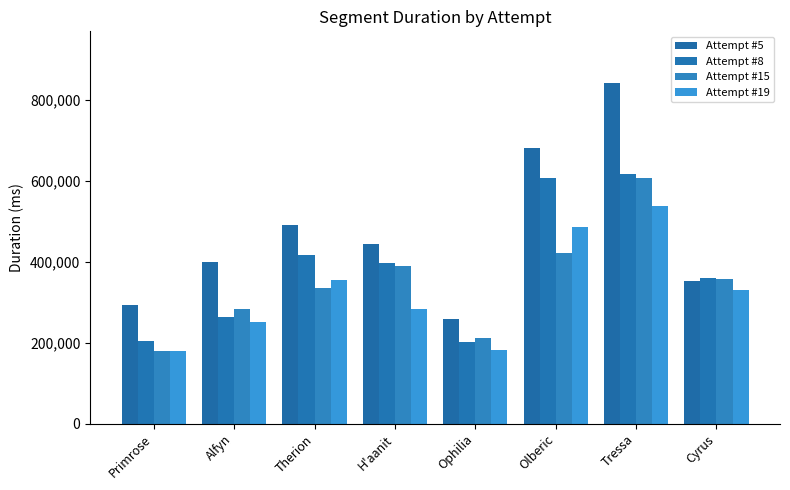

What is the average value of the Attempt #19 series?

326231